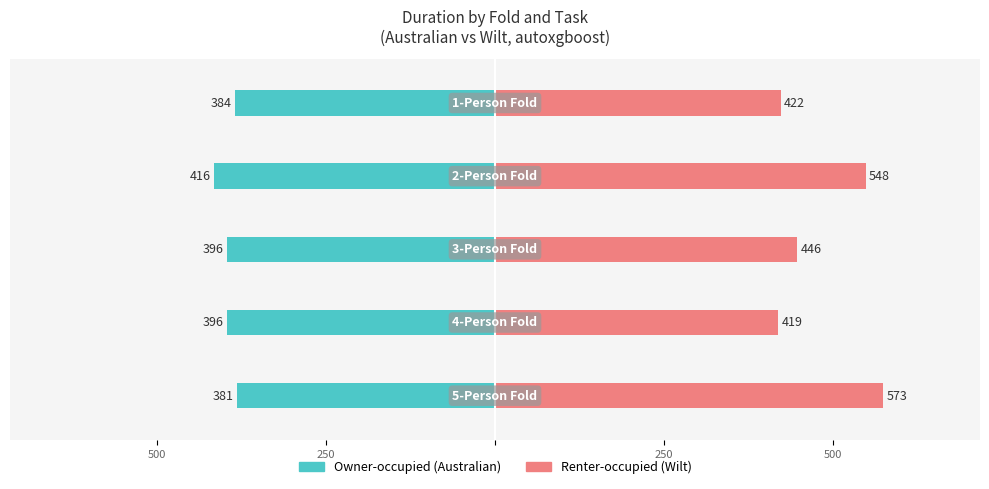

At how many categories does at least one series exceed -287?

5